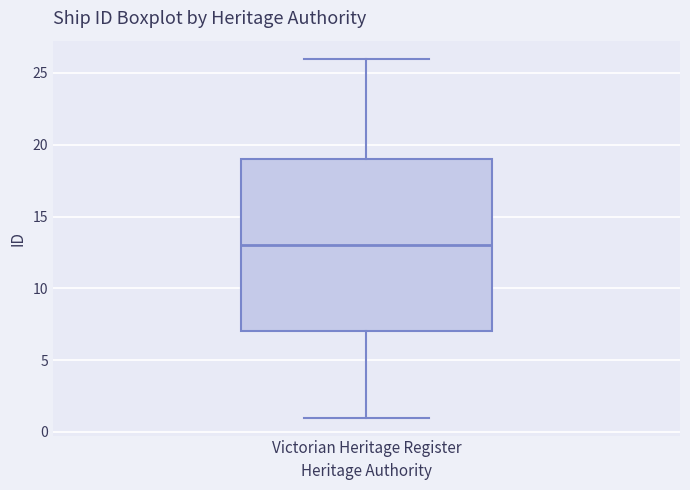

Where does the lower whisker of the box for Victorian Heritage Register end on the y-axis? The values are not printed on the chart, so give them approximately, as read against the axis.

1